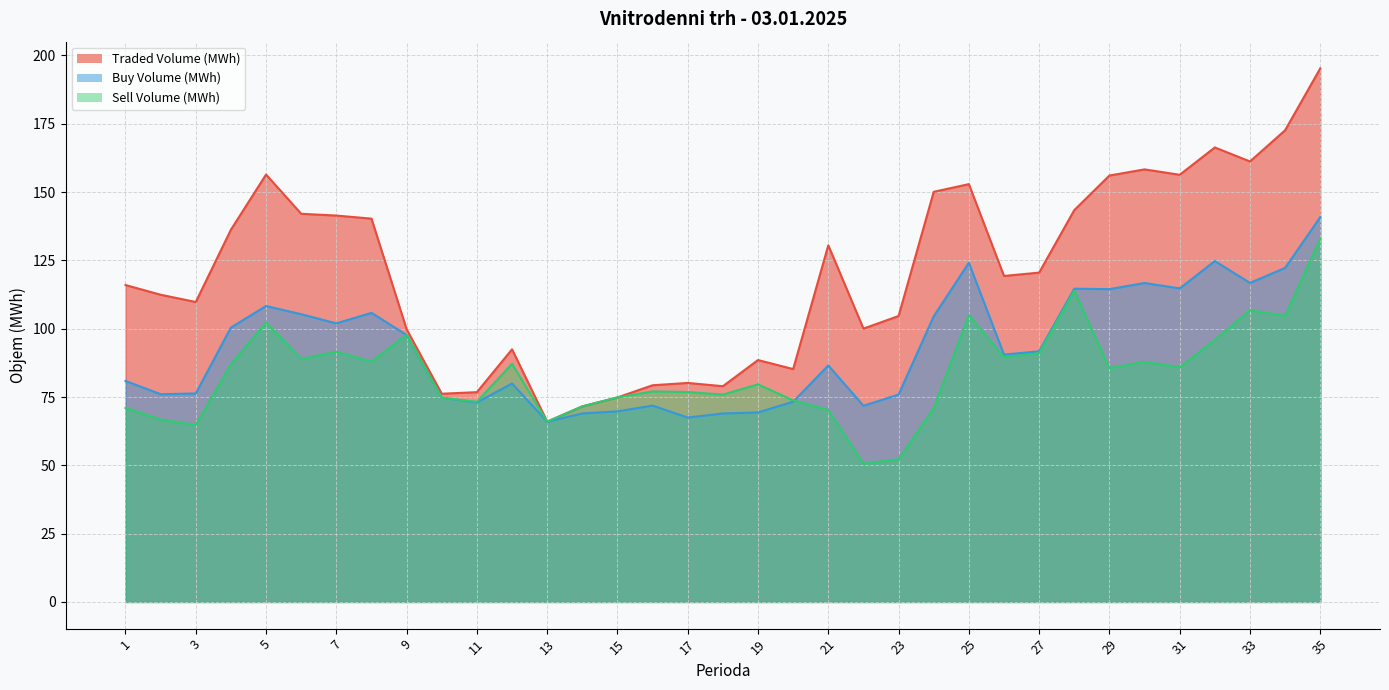

Is the value of Buy Volume (MWh) at 15 greater than the value of Sell Volume (MWh) at 2?

Yes